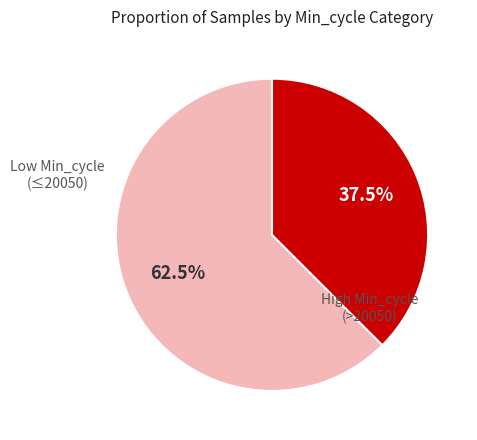

Does any single category account for the majority?

Yes